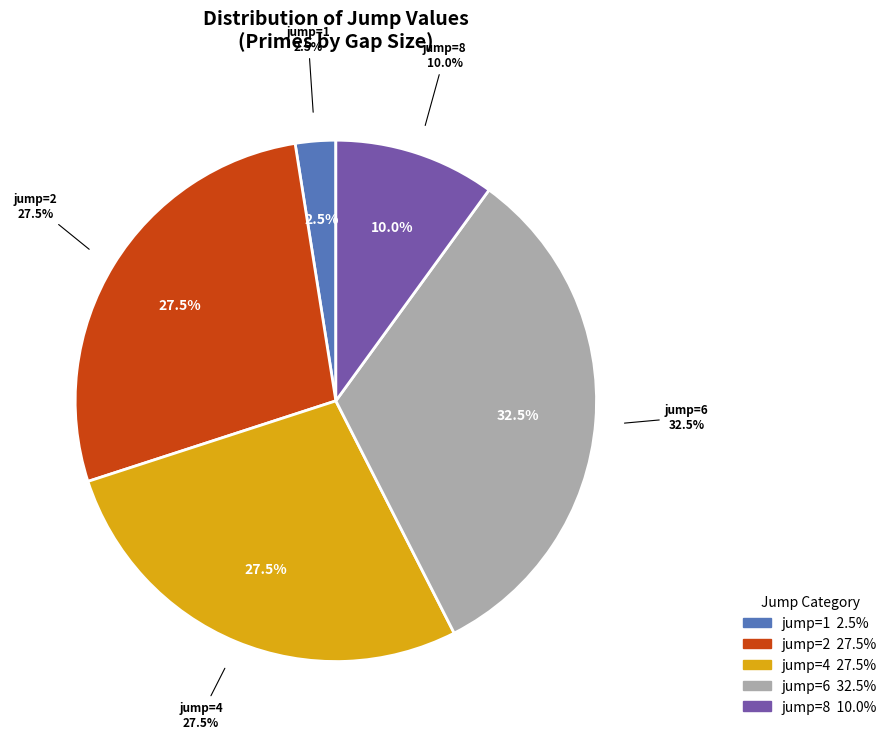

How many segments does this pie chart have?

5